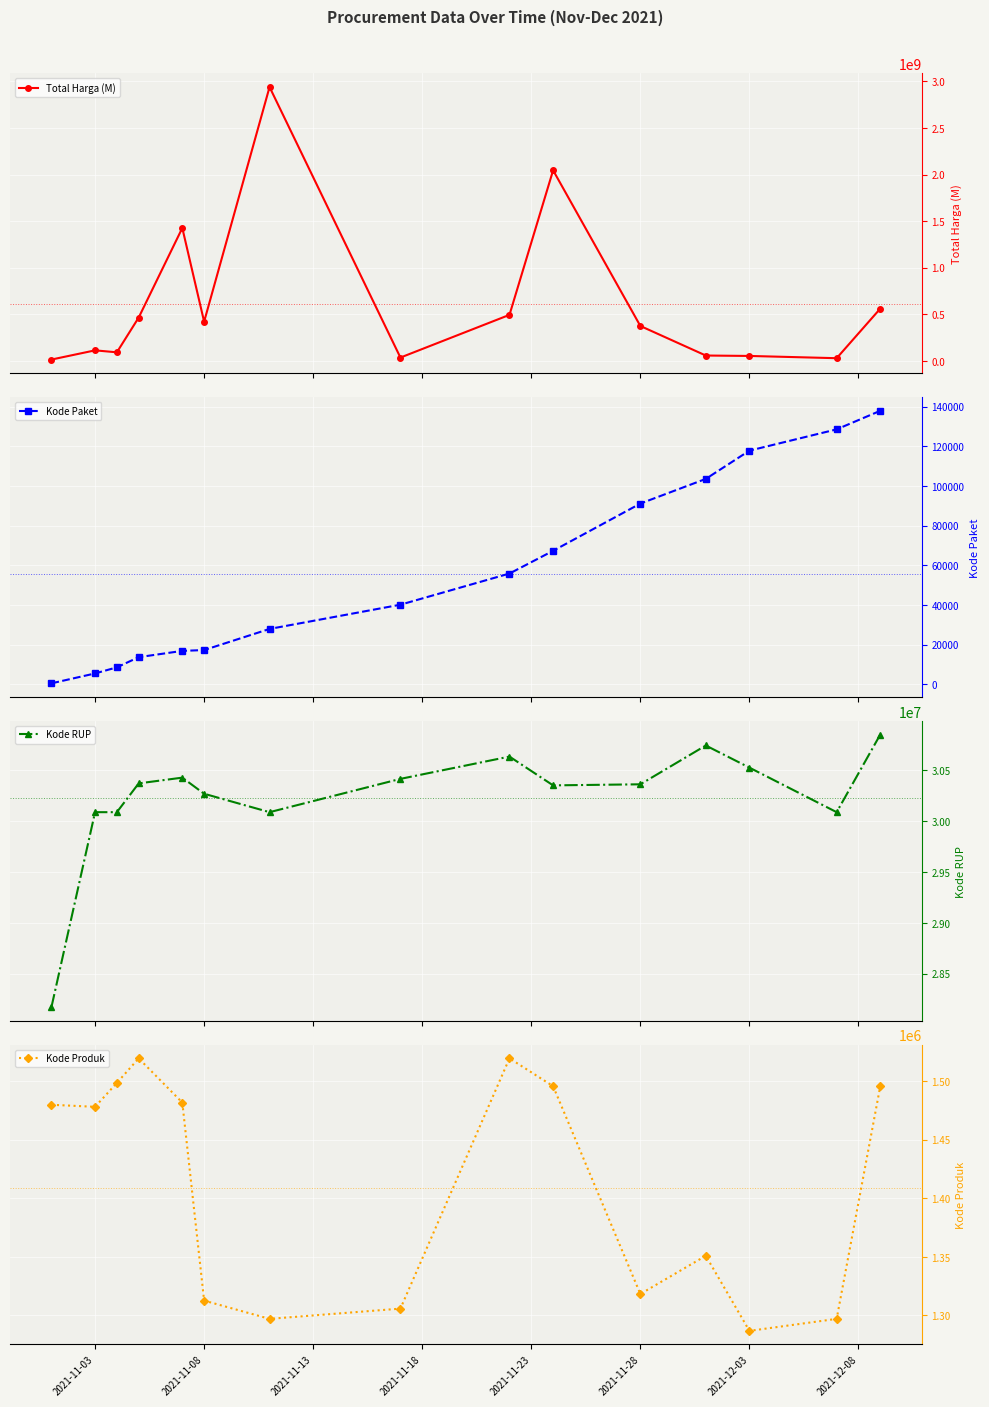

What is the maximum value for Total Harga (M)?

2939953240